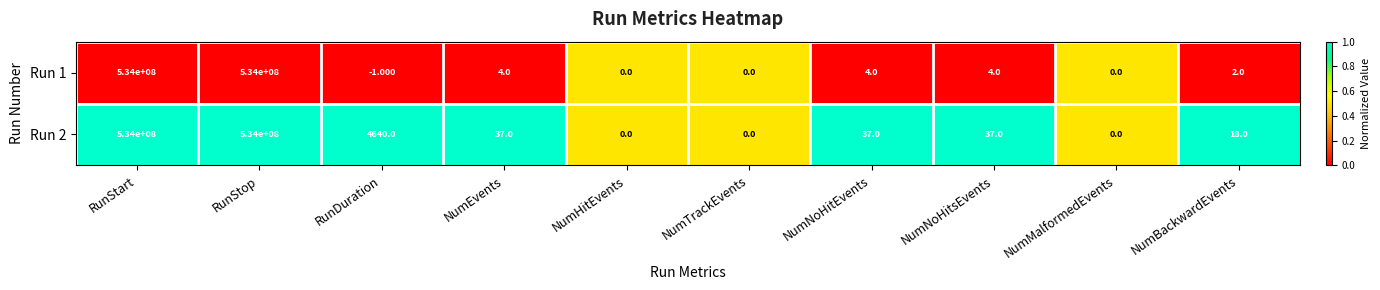

Is the value of Run 2 at NumEvents greater than the value of Run 1 at NumEvents?

Yes